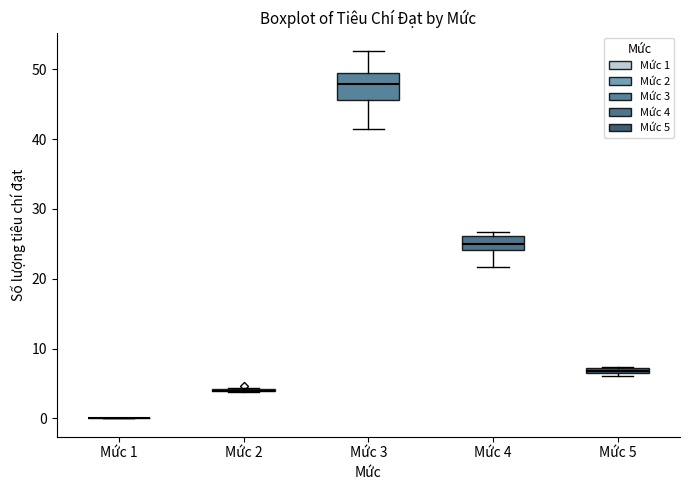

Comparing the boxes themselves (not the whiskers), which one is the tallest?

Mức 3